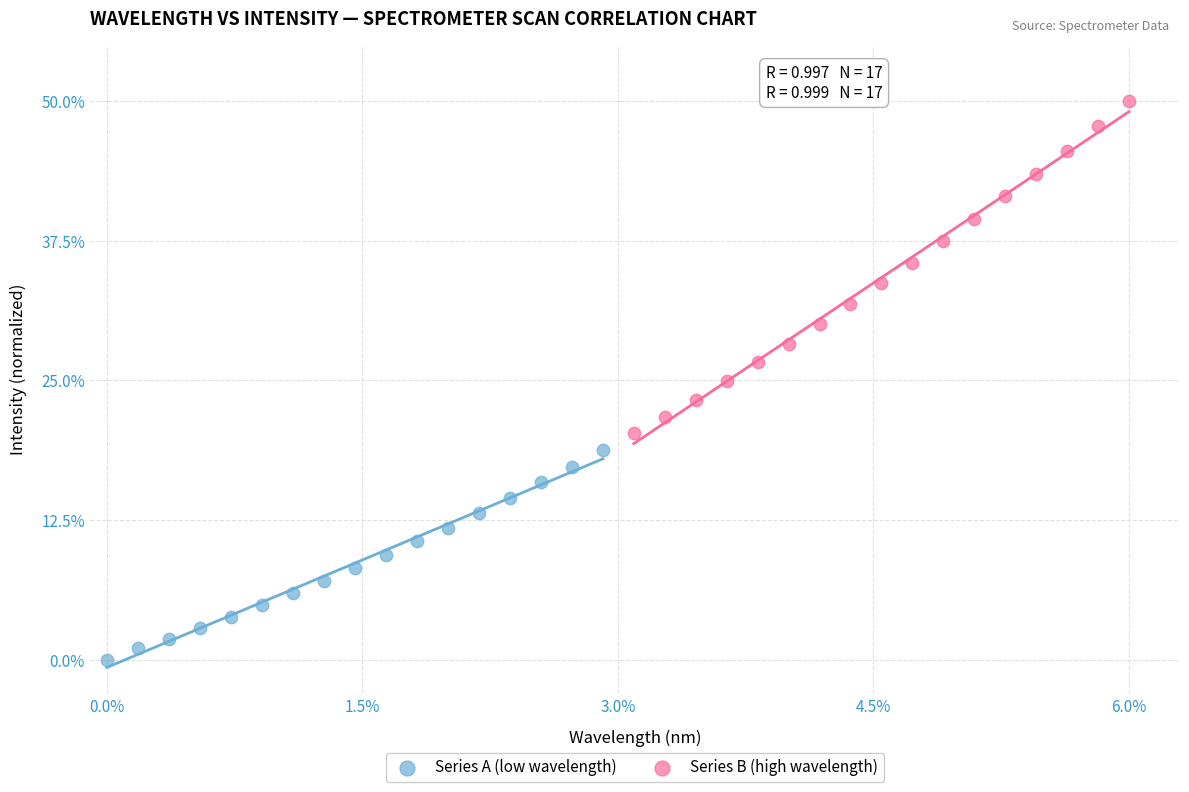

Which series reaches the maximum Y coordinate?

Series B (high wavelength)